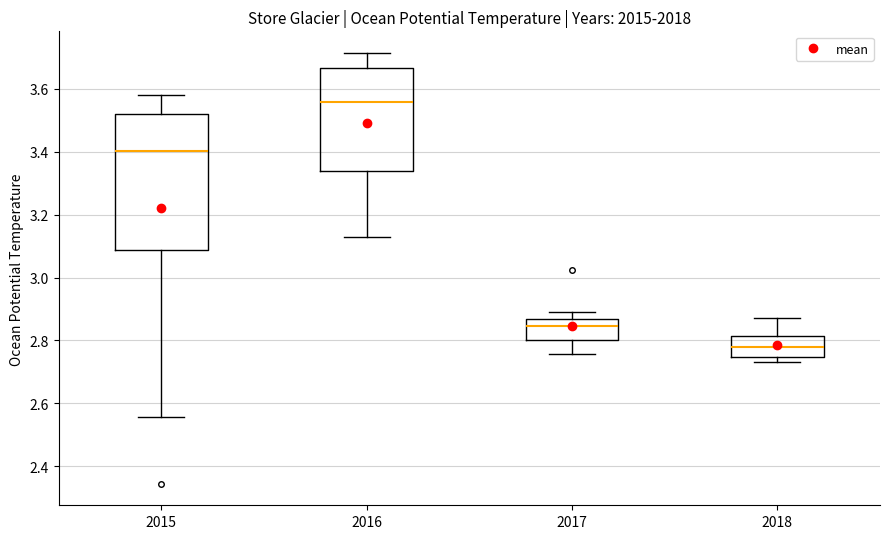

Where does the upper whisker of the box at x = 2015 end on the y-axis? The values are not printed on the chart, so give them approximately, as read against the axis.

3.58